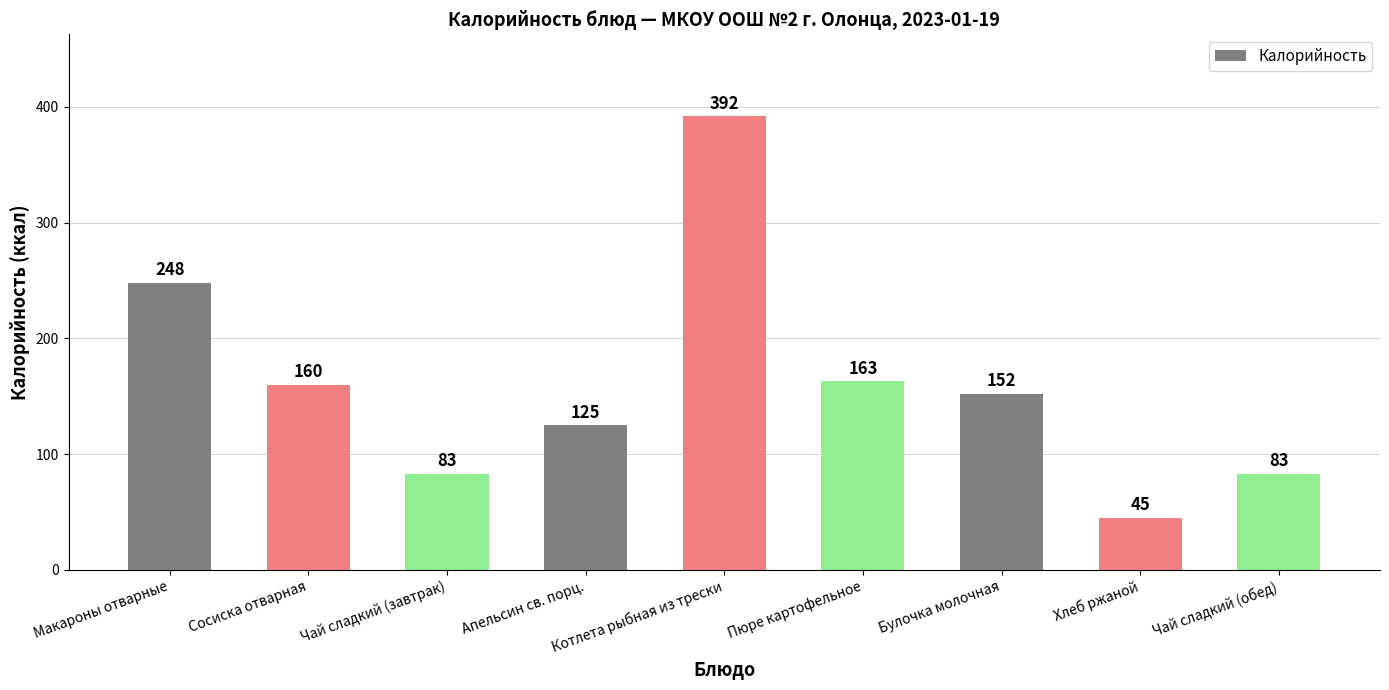

What is the value of the 3rd bar from the left?

83